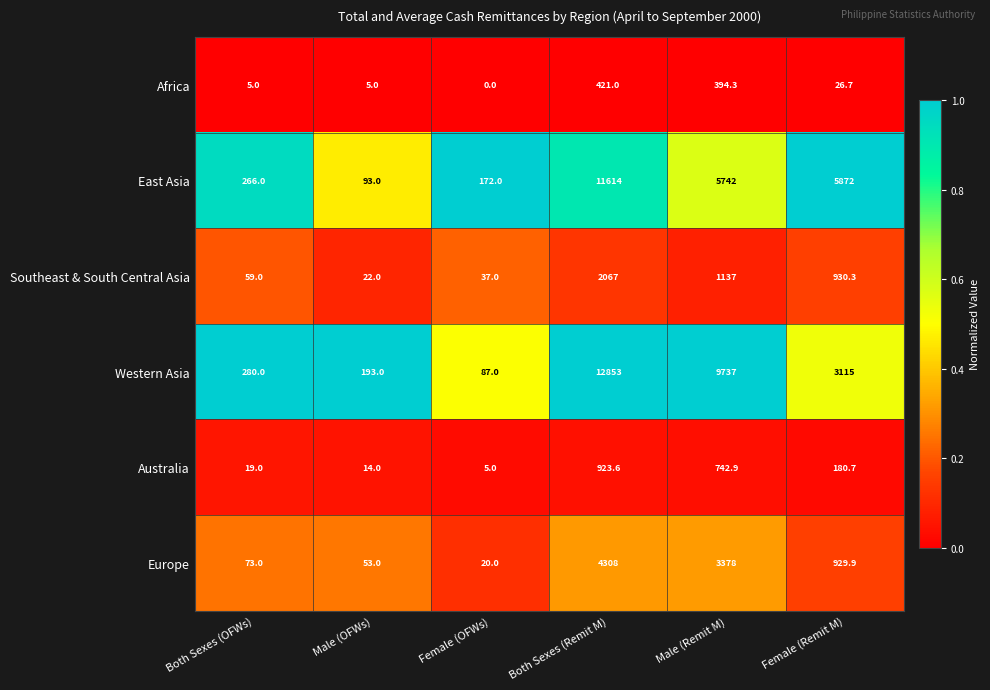

What is the difference between the Western Asia values at Both Sexes (Remit M) and Female (Remit M)?

9738.0